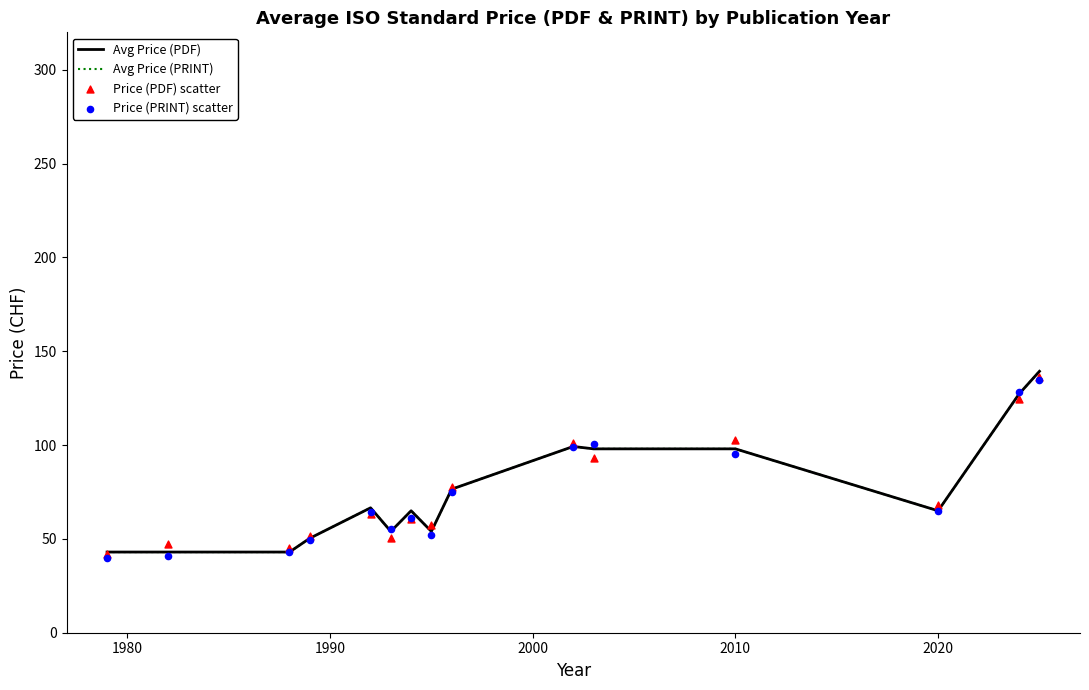

Which series contains the highest Y value?

Avg Price (PDF)